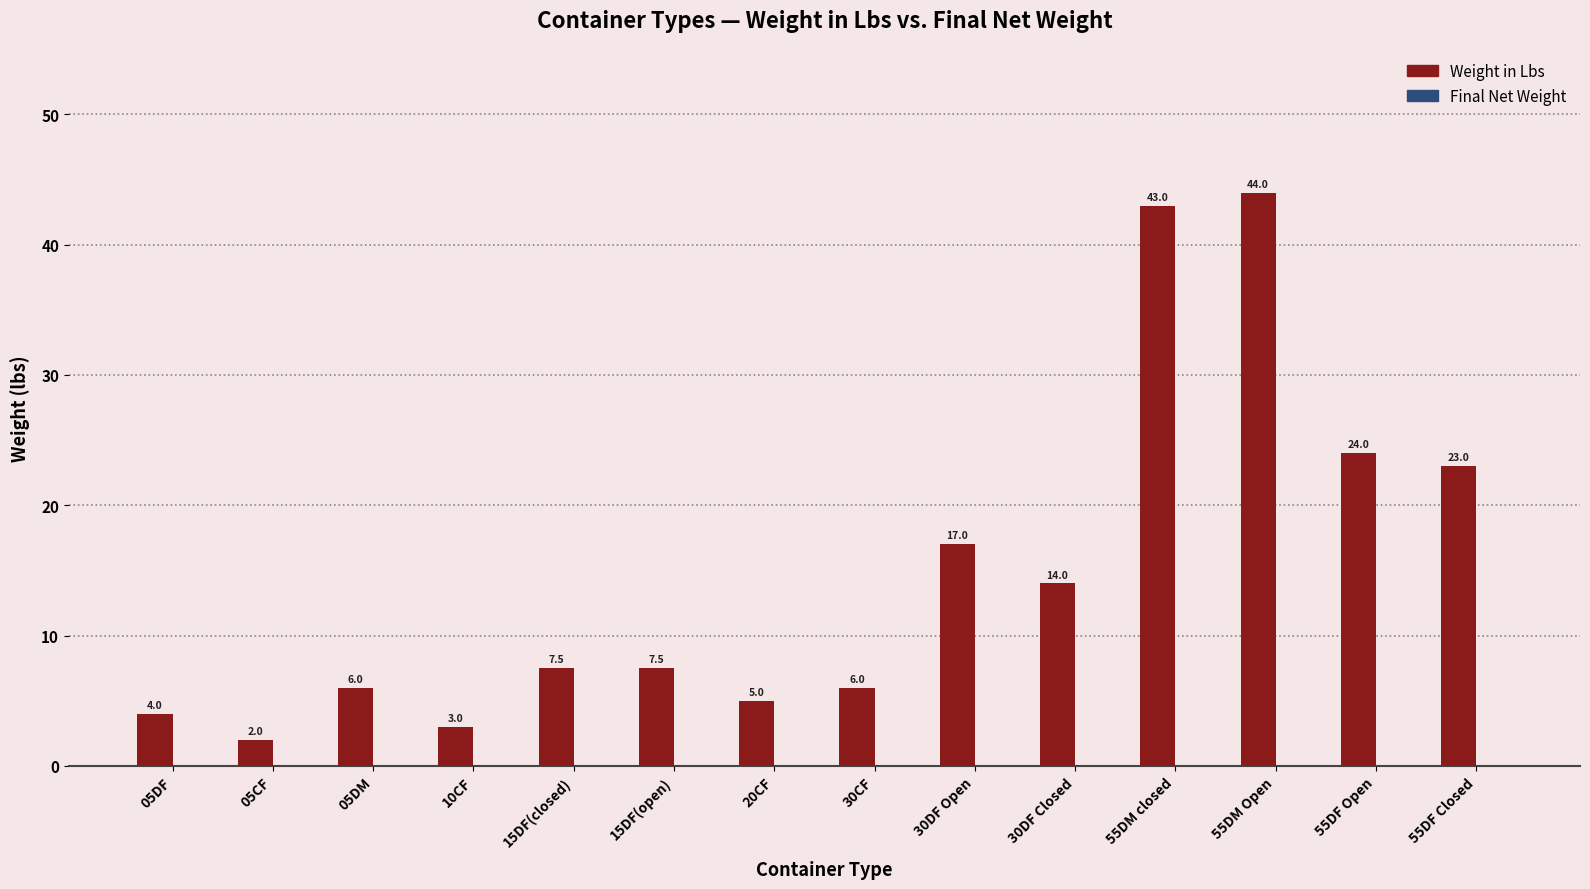

Reading left to right, list all the values displayed in this chart.

4.0	2.0	6.0	3.0	7.5	7.5	5.0	6.0	17.0	14.0	43.0	44.0	24.0	23.0